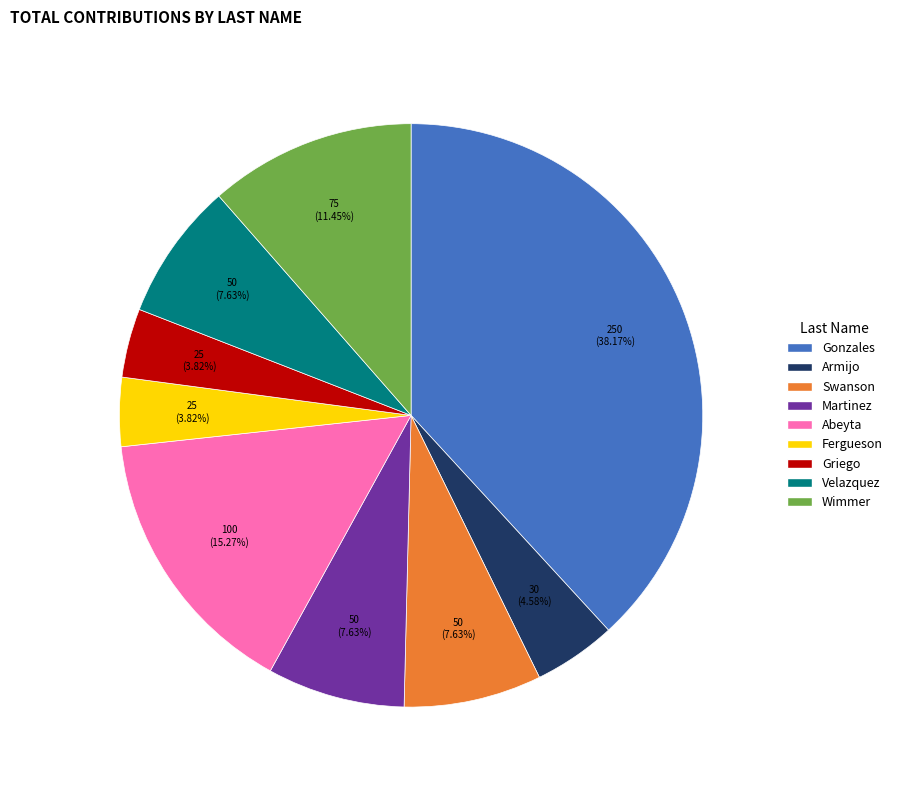

Which category has the biggest portion of the pie?

Gonzales